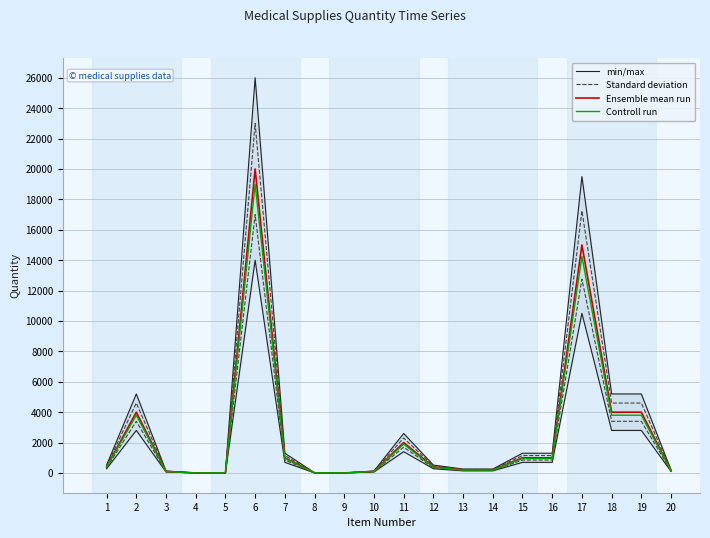

True or false: Standard deviation and min/max cross at least once.

False